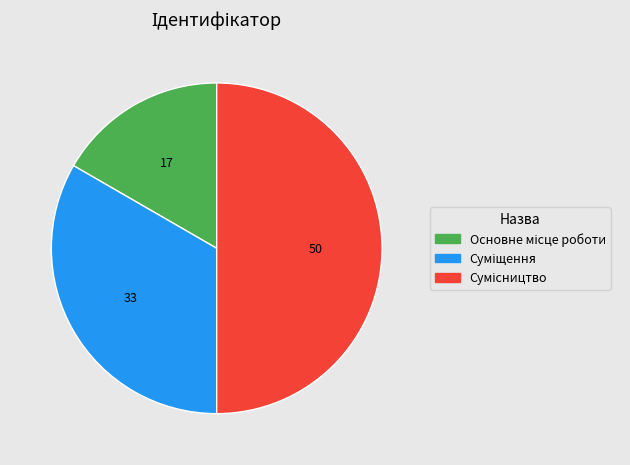

To the nearest percent, what is the difference between the largest and smallest slice percentages?

33%